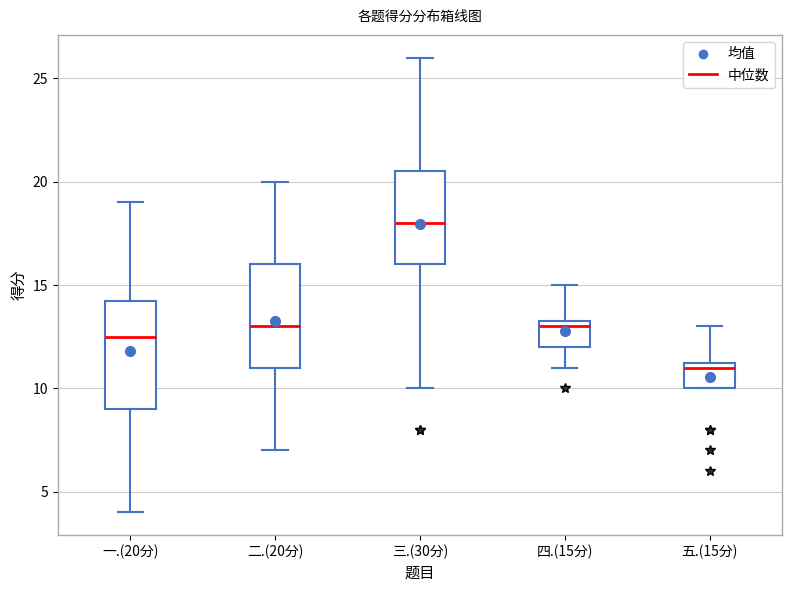

Reading left to right, transcribe this box plot: for each box, give where its median line is, the range the box spans, and where its two whiskers end, as read against the y-axis. The values are not printed on the chart, so give them approximately, as read against the axis.

一.(20分): median 12.5, box 9.0 to 14.5, whiskers 4.0 to 19.0
二.(20分): median 13.0, box 11.0 to 16.0, whiskers 7.0 to 20.0
三.(30分): median 18.0, box 16.0 to 20.5, whiskers 10.0 to 26.0
四.(15分): median 13.0, box 12.0 to 13.5, whiskers 11.0 to 15.0
五.(15分): median 11.0, box 10.0 to 11.5, whiskers 10.0 to 13.0